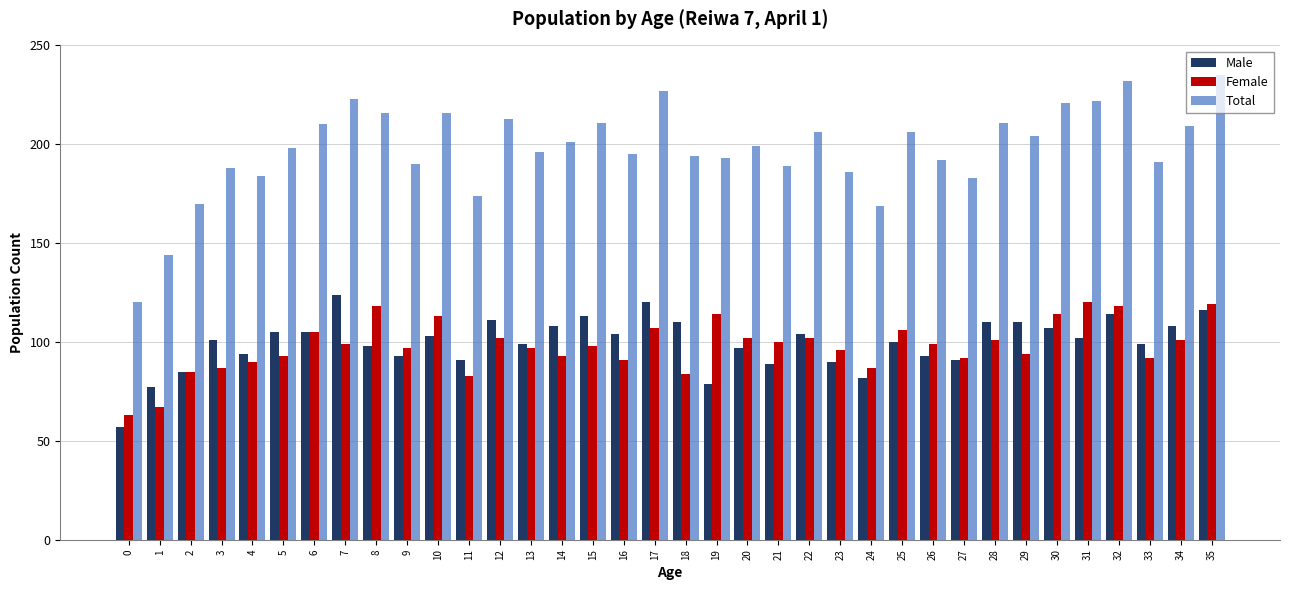

What value does the Total series have at 0, to the nearest 50?

100